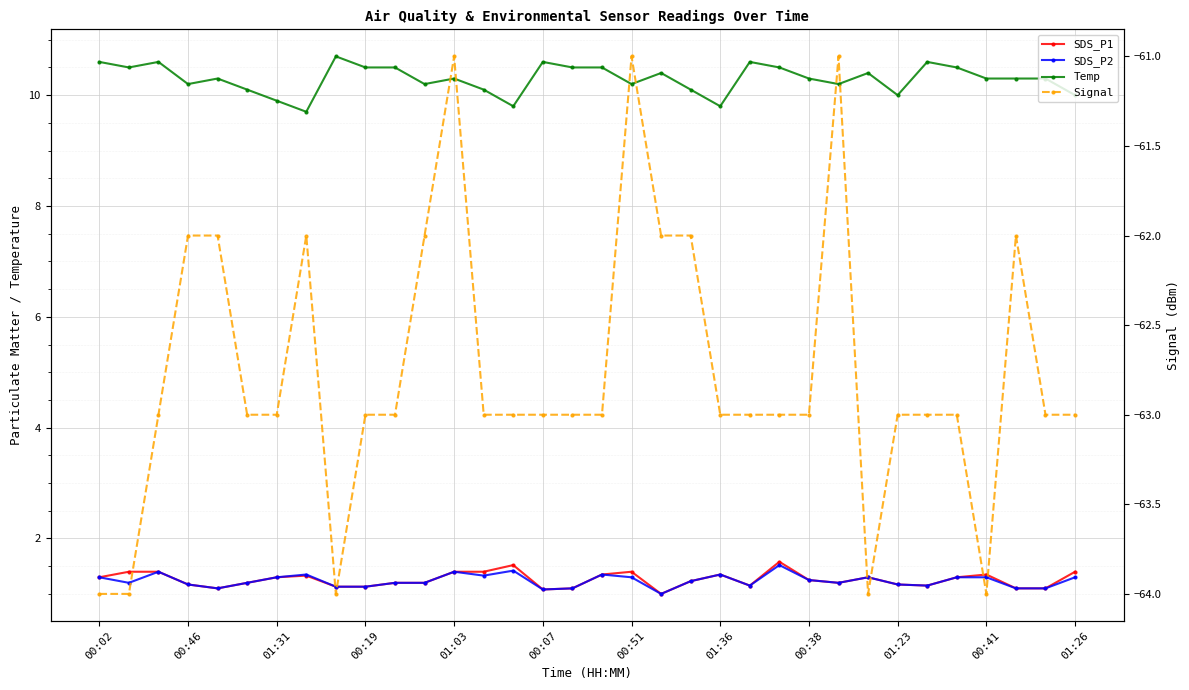

Rank the series at 00:38 from highest to lowest value.

Temp, SDS_P1, SDS_P2, Signal